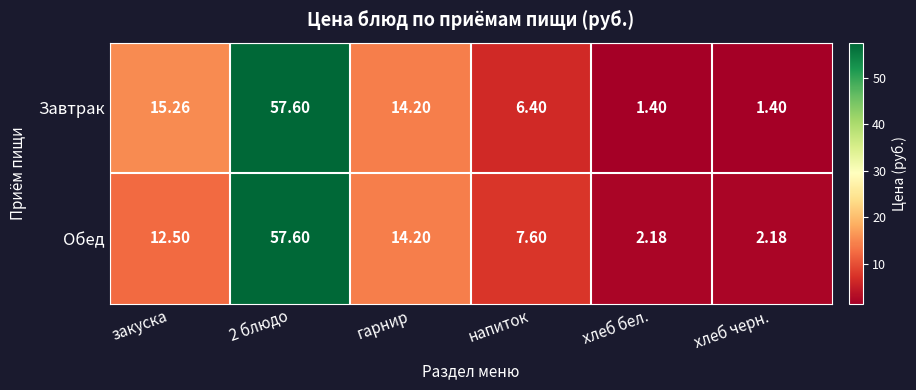

What is the minimum value shown in the chart?

1.4